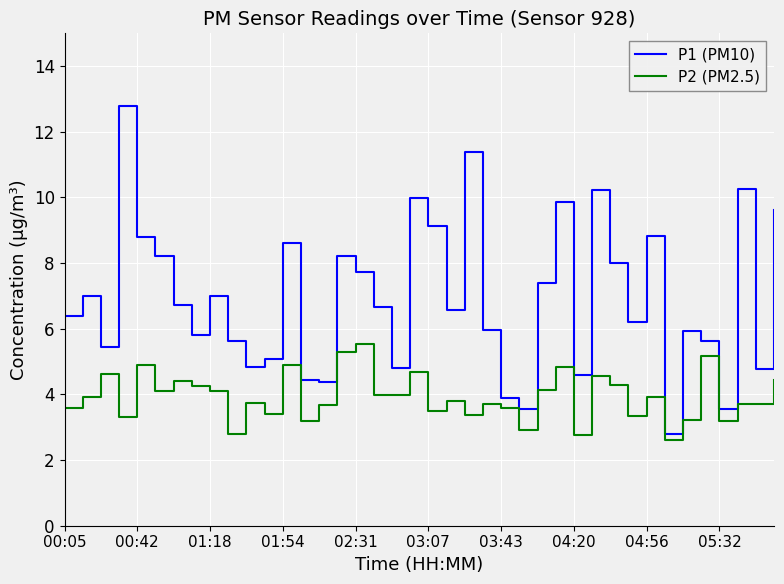

Which series has the widest spread of values?

P1 (PM10)